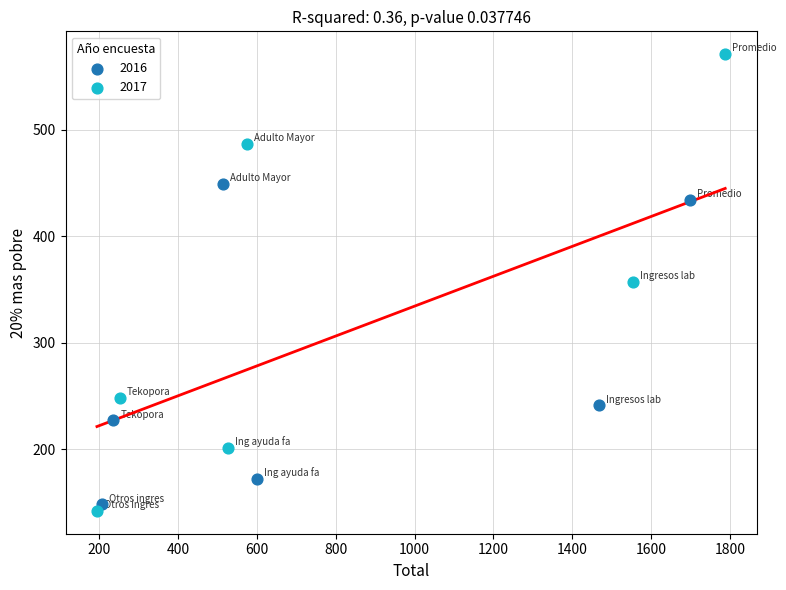

Which series contains the highest Y value?

2017